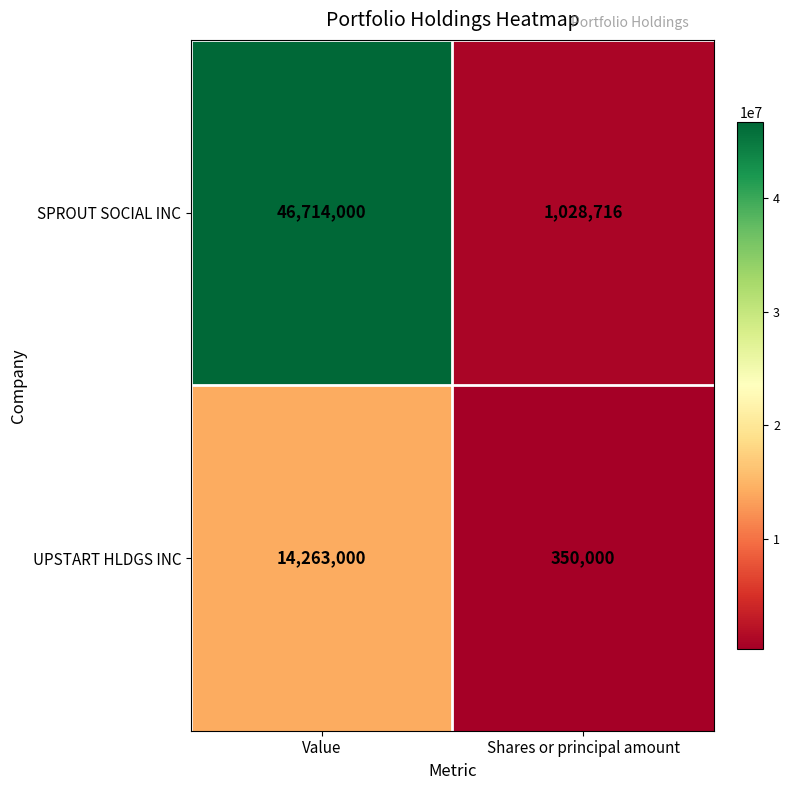

What is the difference between the SPROUT SOCIAL INC values at Shares or principal amount and Value?

45685284